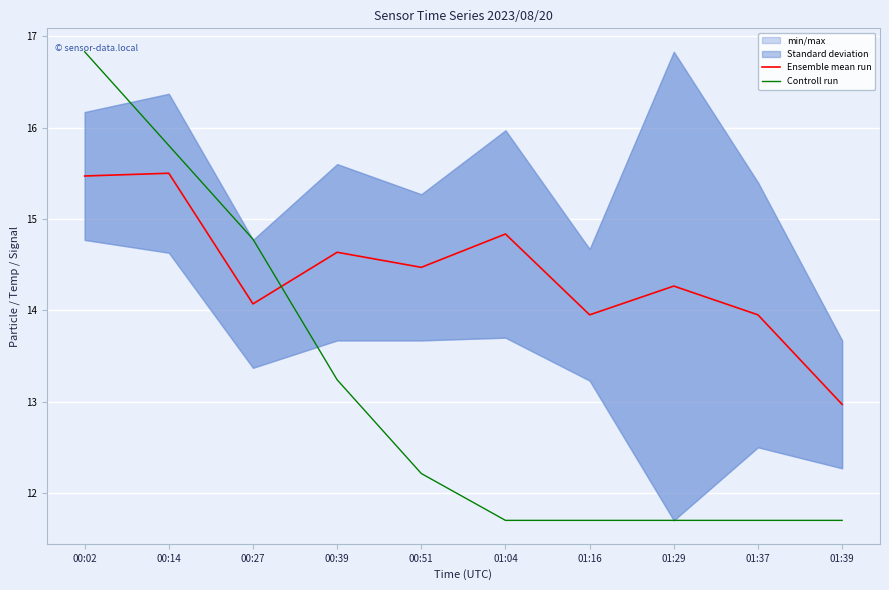

Which series has the largest range (max minus min)?

Controll run